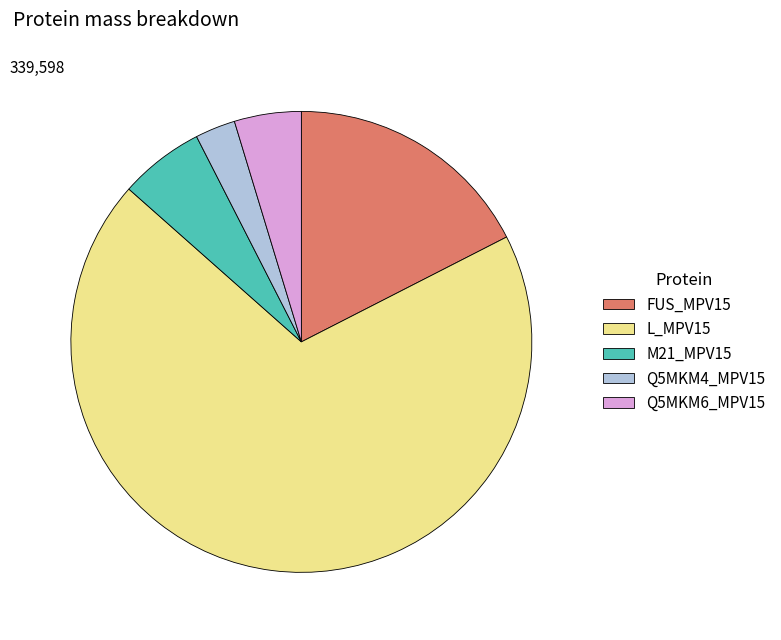

Which slice is the largest?

L_MPV15